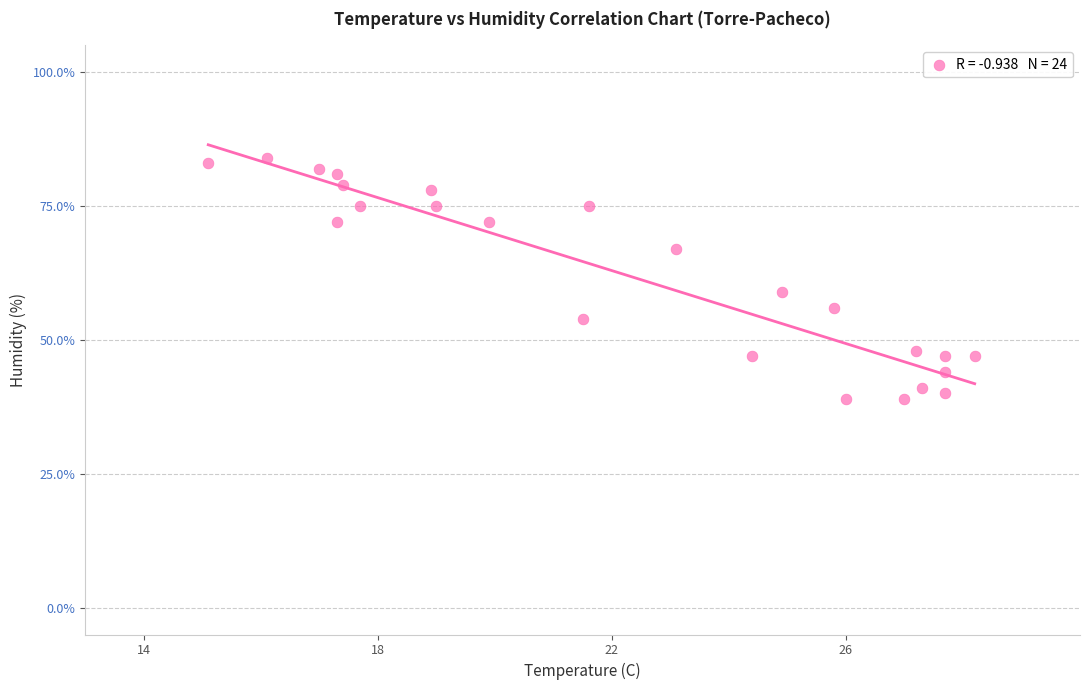

What is the range of Y values (max minus min)?

45